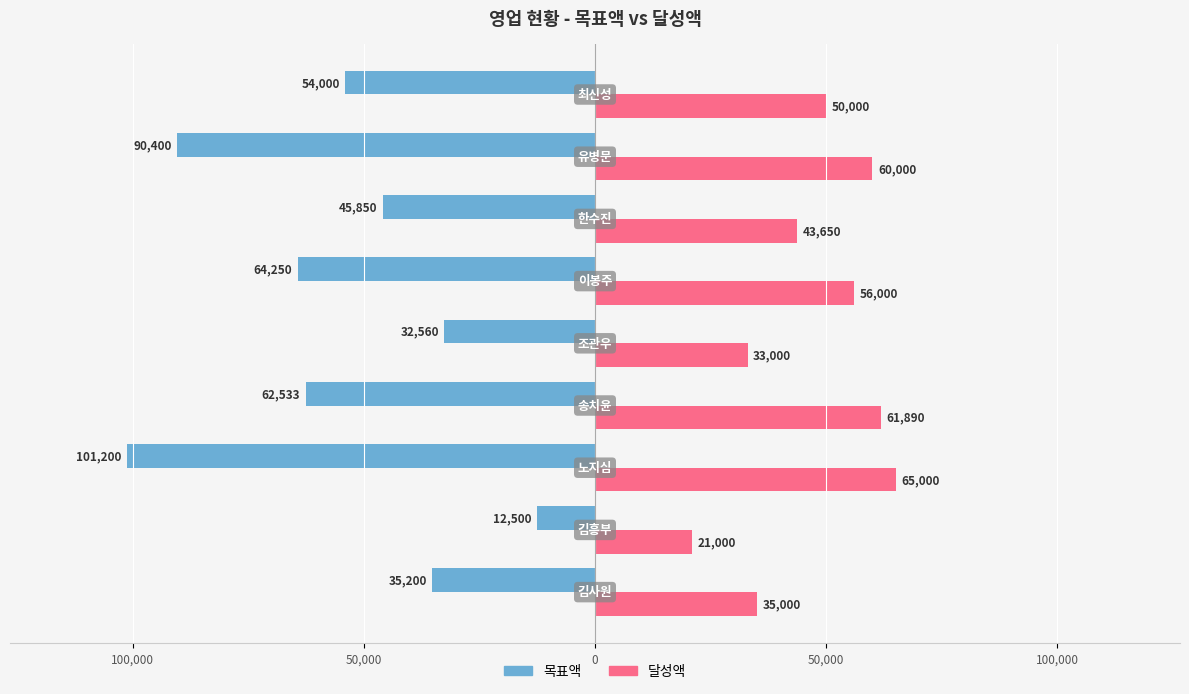

What are all the series names shown in the legend?

목표액, 달성액